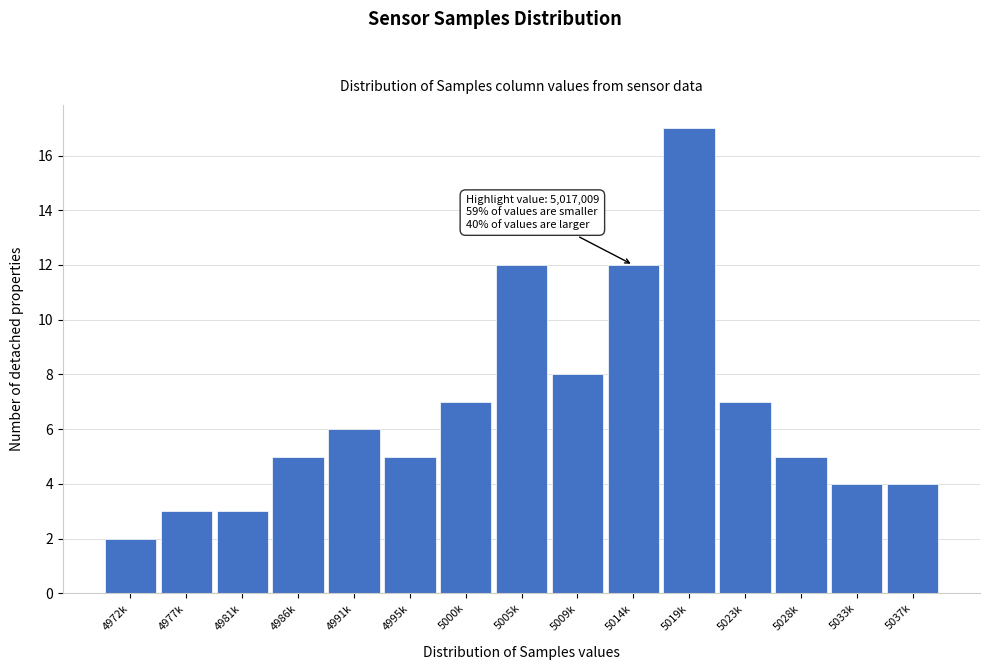

Reading left to right, list all the values displayed in this chart.

2	3	3	5	6	5	7	12	8	12	17	7	5	4	4